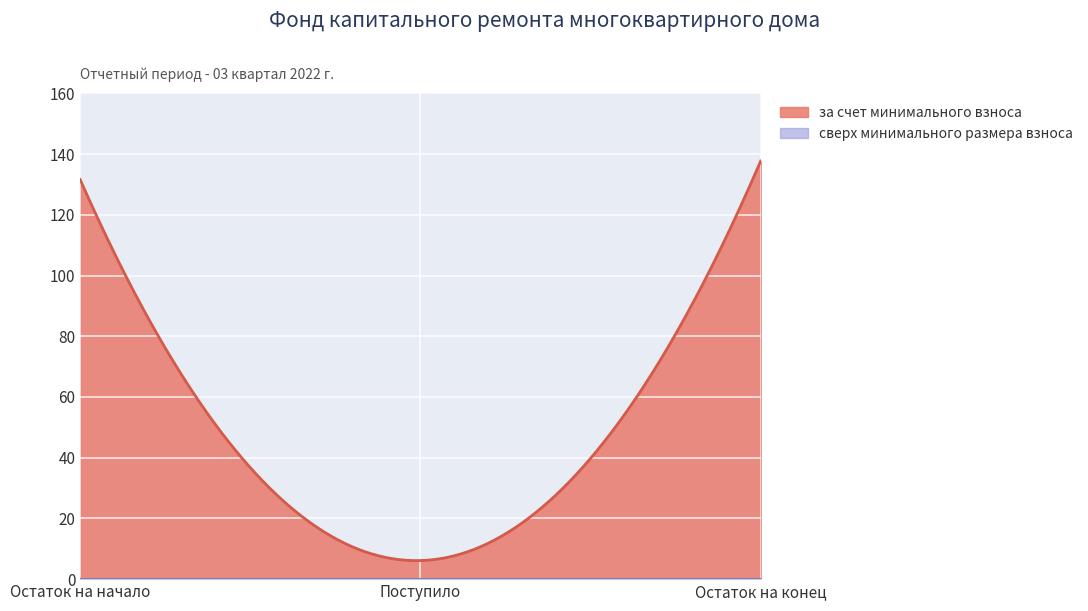

What is the spread (max minus min) of values at 2?

6.1